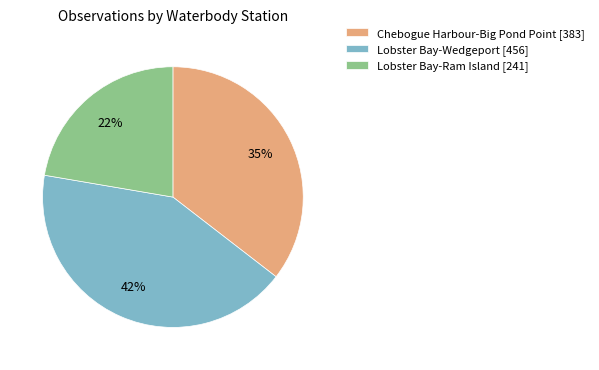

Approximately how many times larger is the value at Lobster Bay-Wedgeport [456] compared to Lobster Bay-Ram Island [241]?

1.9